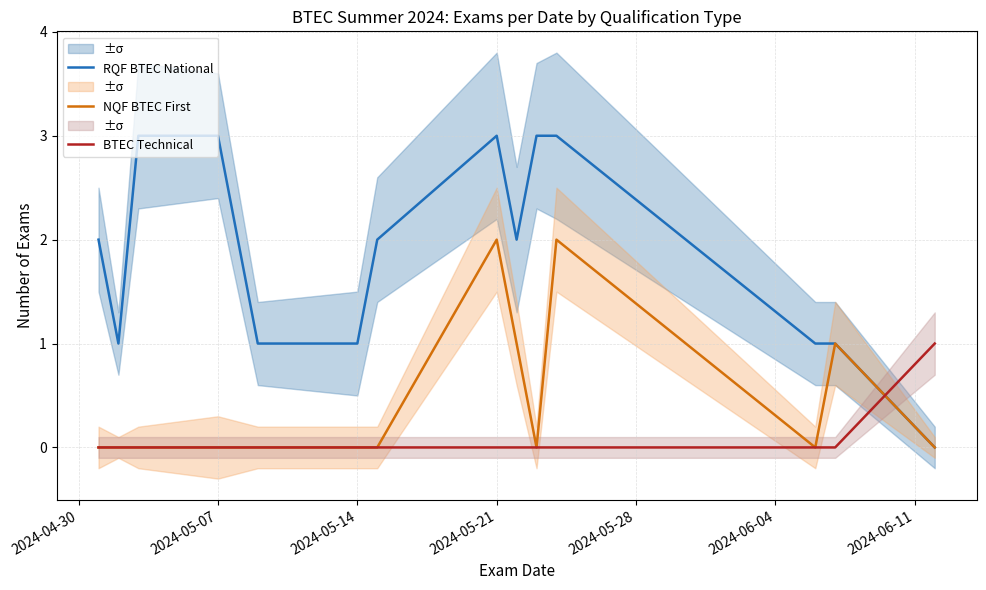

Reading right to left, list all the values displayed in this chart.

RQF BTEC National: 0	1	1	3	3	2	3	2	1	1	3	3	1	2
NQF BTEC First: 0	1	0	2	0	1	2	0	0	0	0	0	0	0
BTEC Technical: 1	0	0	0	0	0	0	0	0	0	0	0	0	0